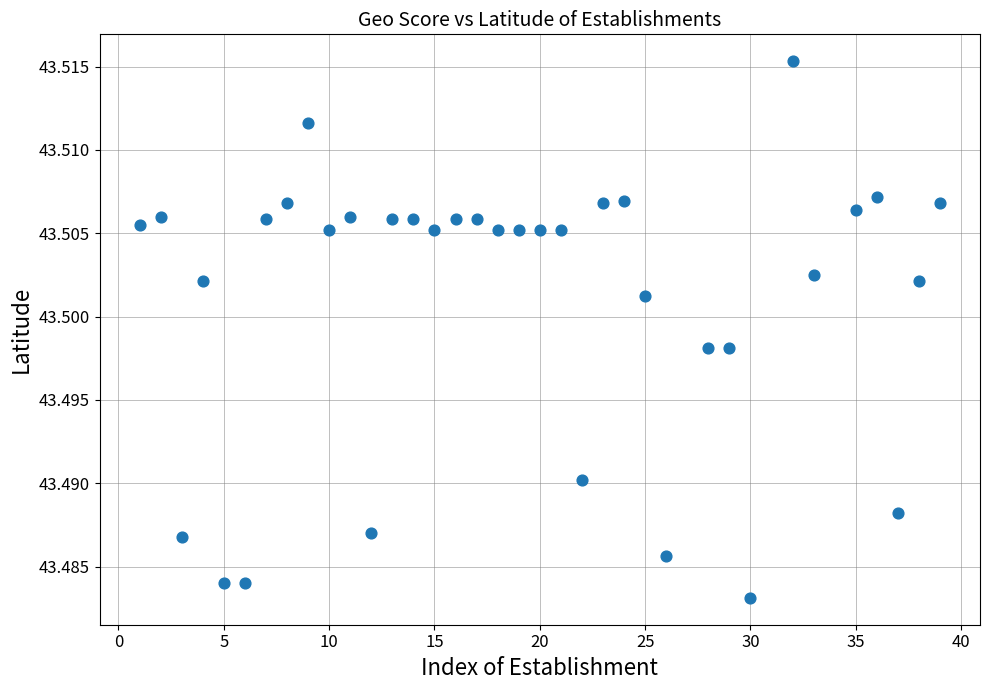

What is the range of X values (max minus min)?

38.0